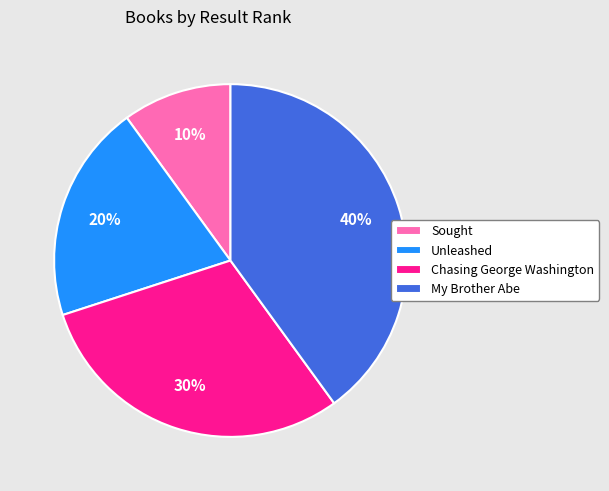

What is the largest slice in the pie chart?

My Brother Abe